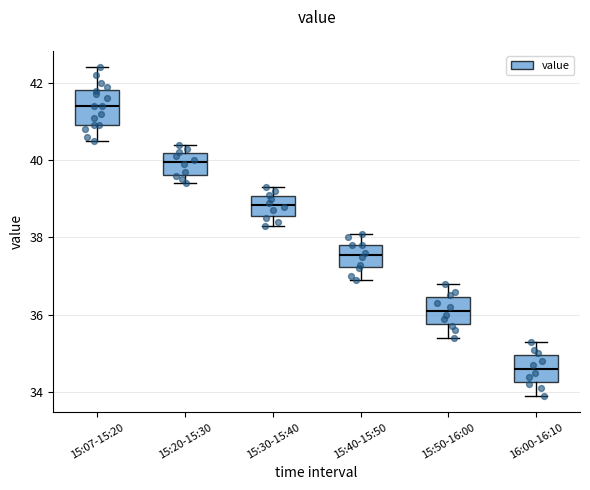

Which box's median line is the highest?

15:07-15:20